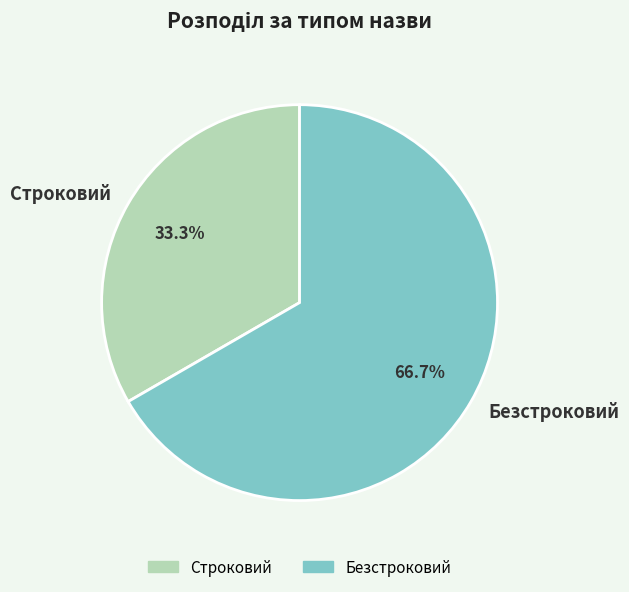

To the nearest percent, what is the average slice percentage?

50%